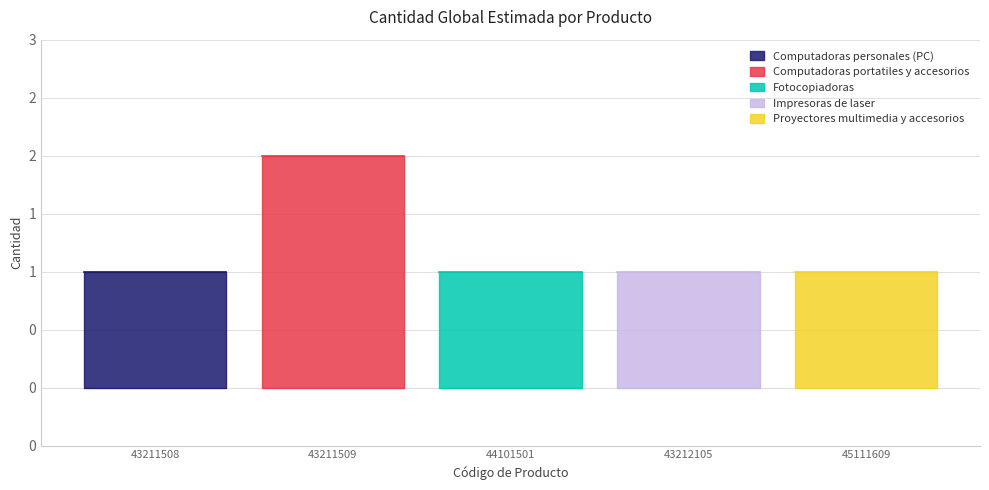

True or false: the data shows 1 at 43211508.

True